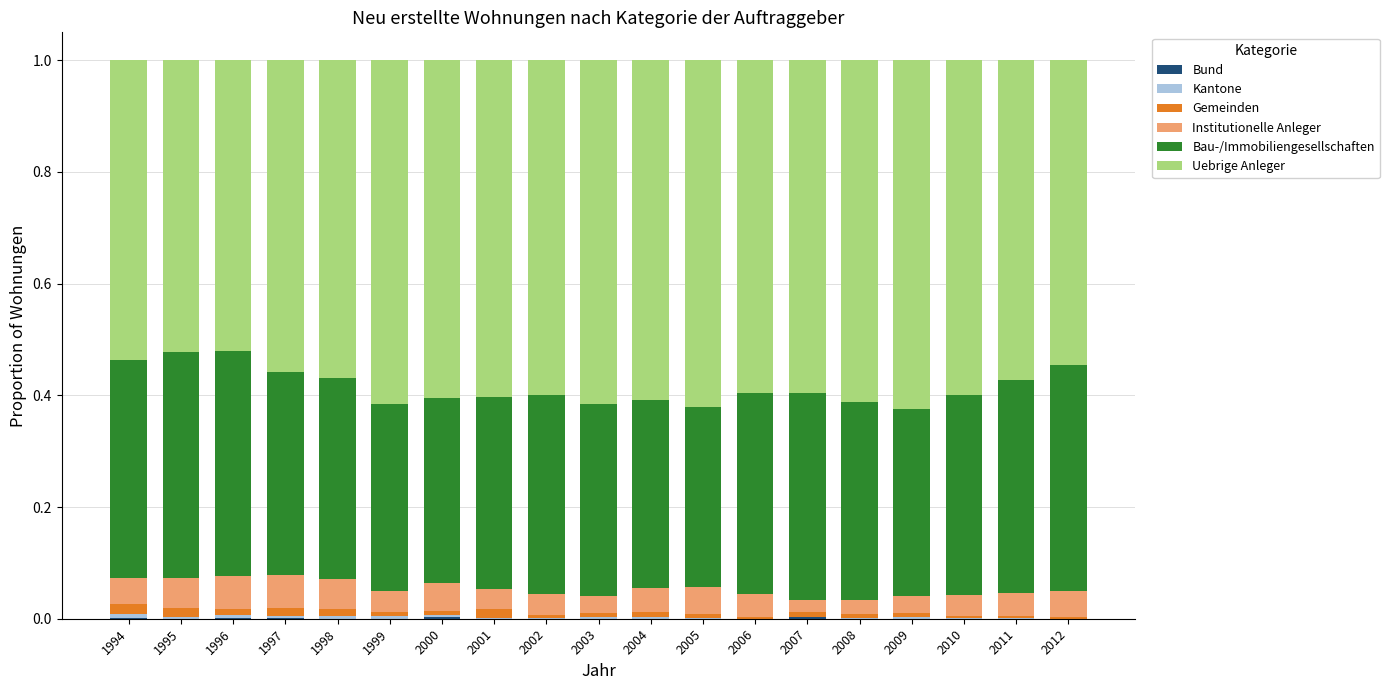

At which label is Bund closest to 0?

2001